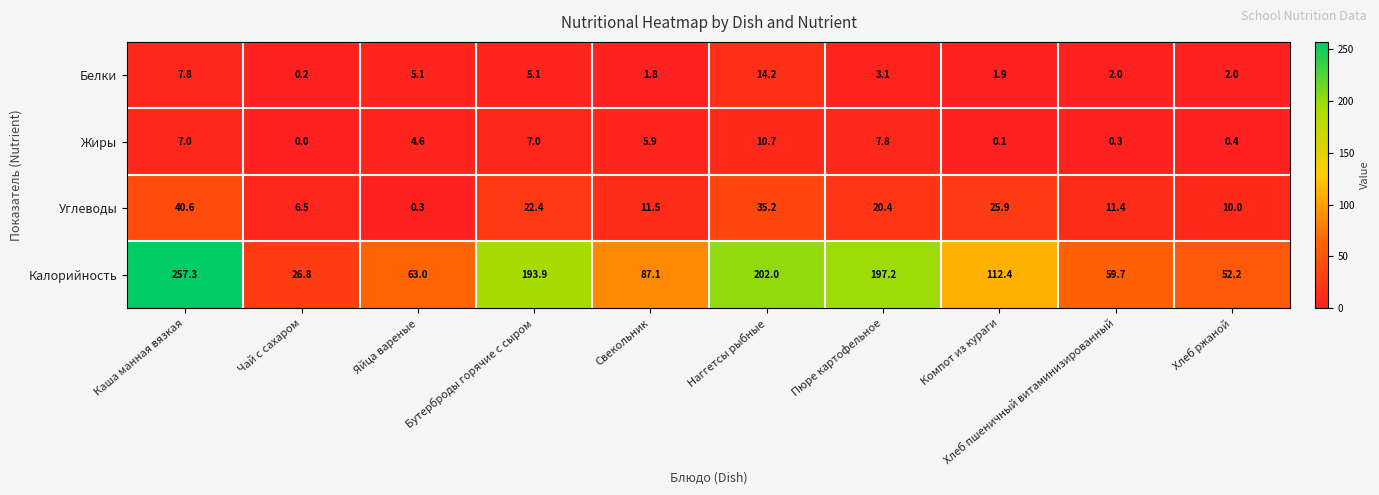

List the series in order of their peak value, lowest first.

Жиры, Белки, Углеводы, Калорийность